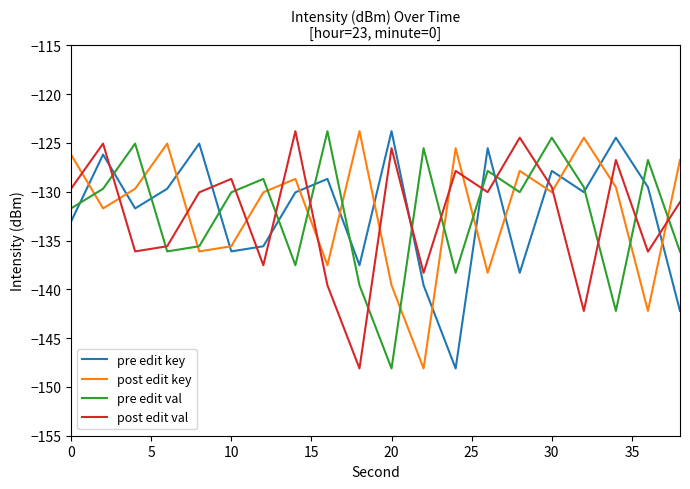

How many lines are shown in the chart?

4